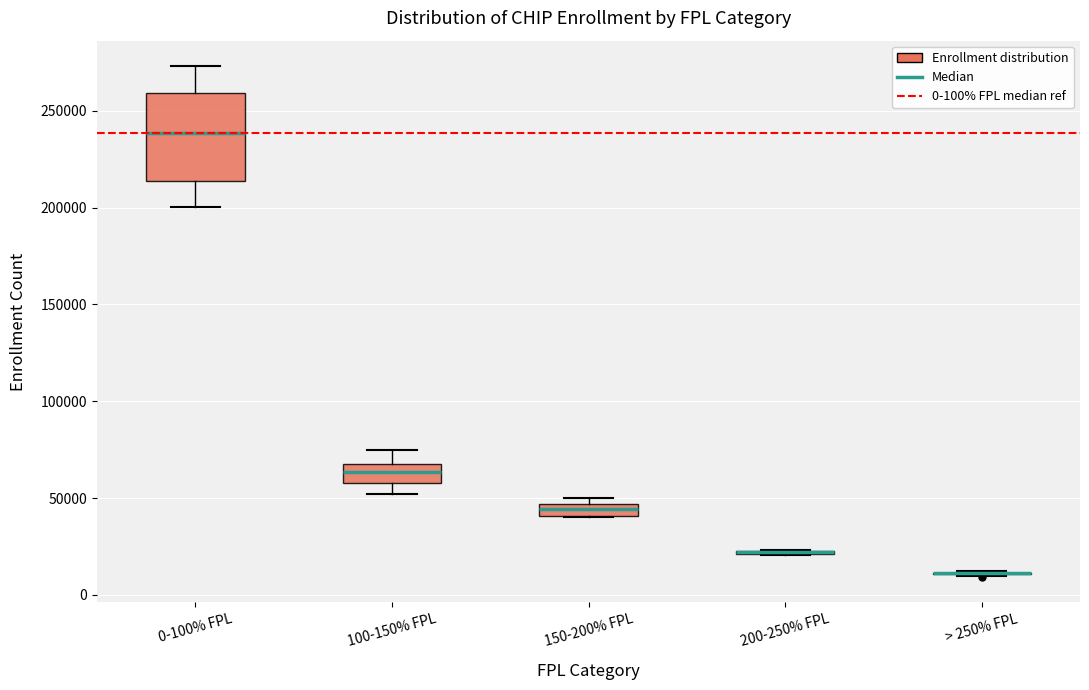

Which box is the tallest, from its lower edge to its upper edge?

0-100% FPL